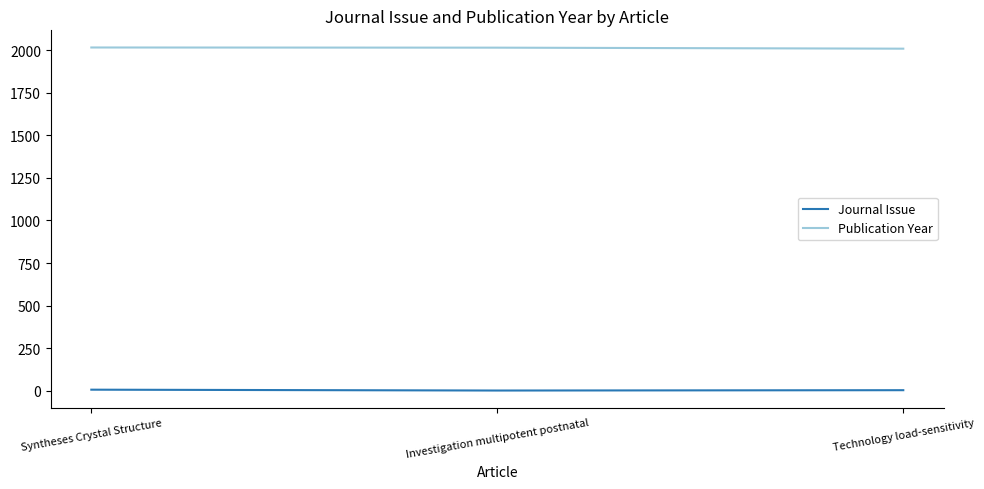

At how many categories does at least one series exceed 111?

3